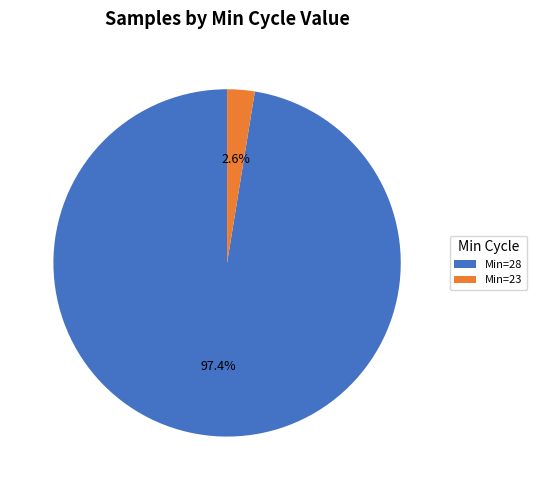

To the nearest percent, what is the average slice percentage?

50%